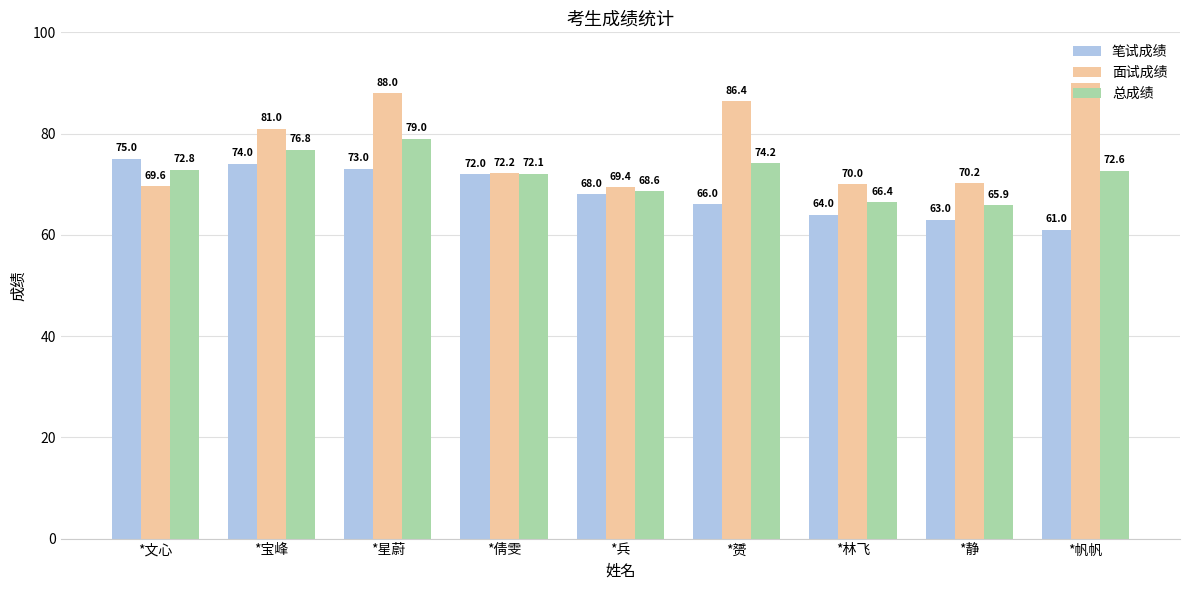

Which series has the largest range (max minus min)?

面试成绩